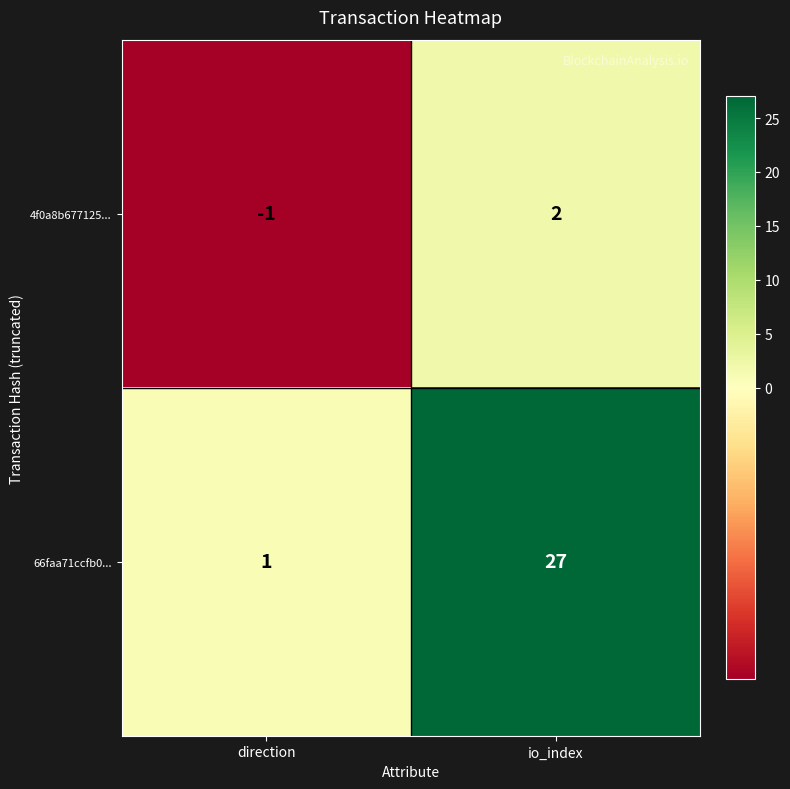

Reading right to left, what are all the values shown in this chart?

4f0a8b677125...: 2	-1
66faa71ccfb0...: 27	1